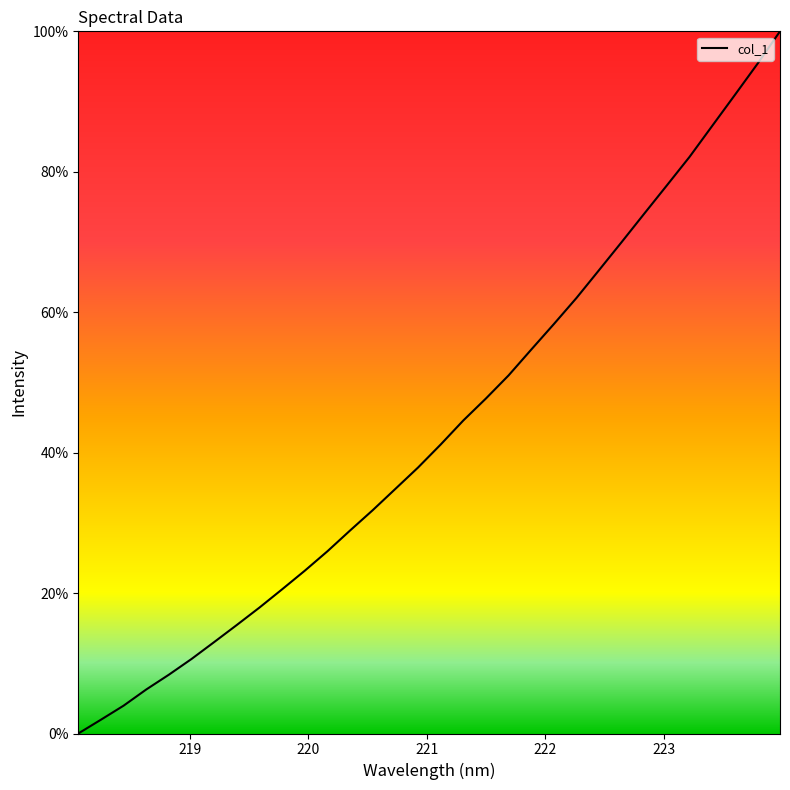

How many lines are shown in the chart?

1